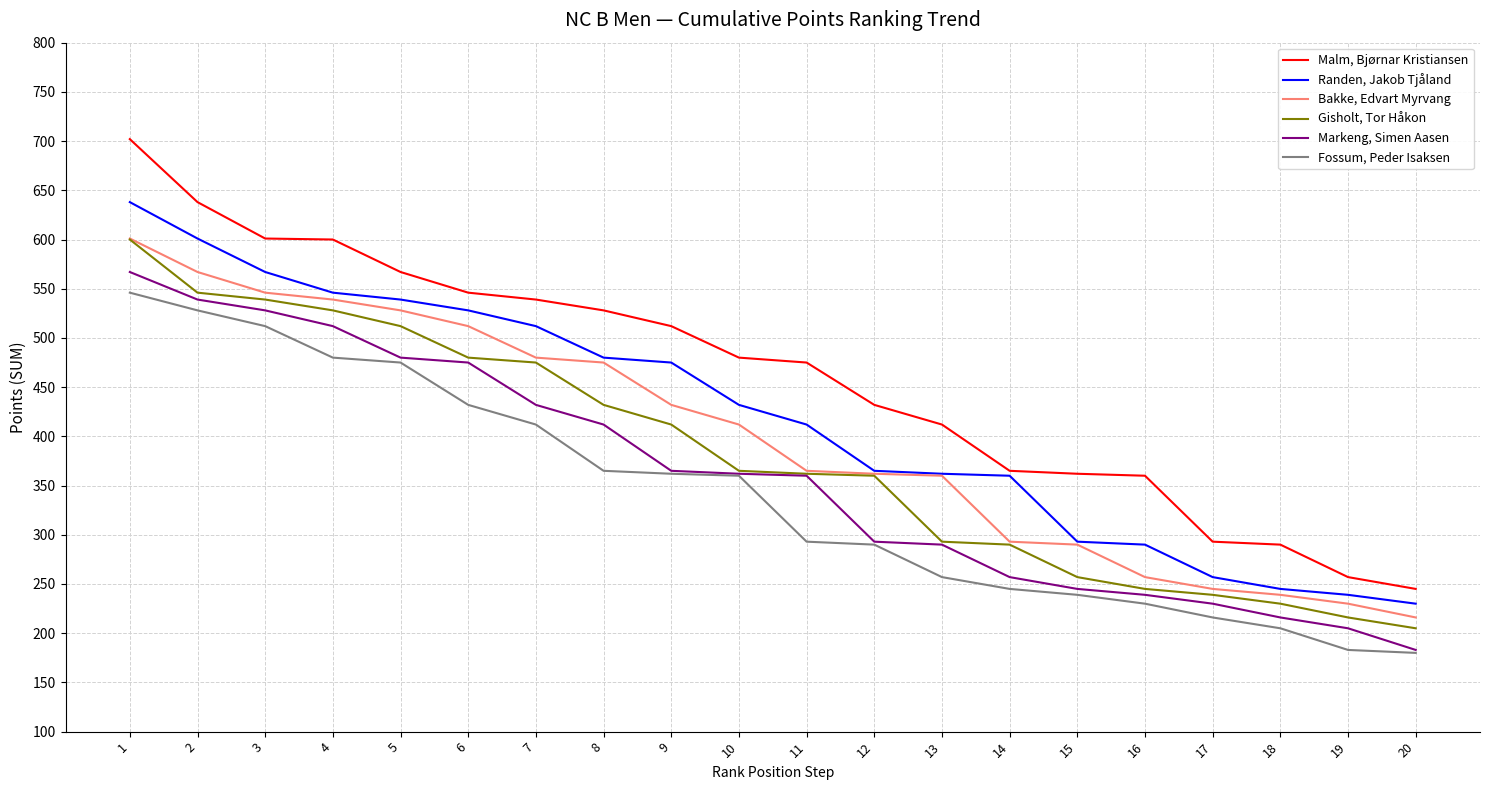

What is the total value across all series at 20?

1259